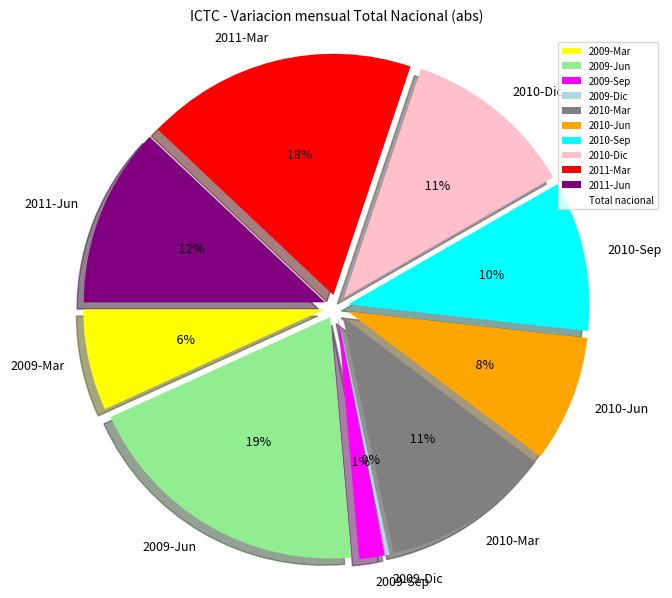

How many segments does this pie chart have?

10